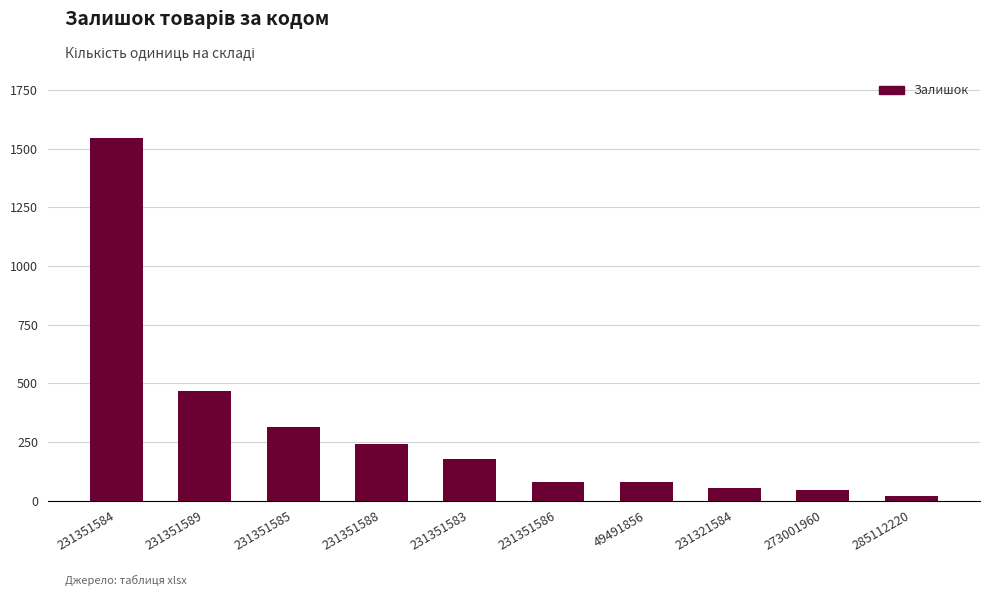

Is it true that the value at 231351585 is 313?

True